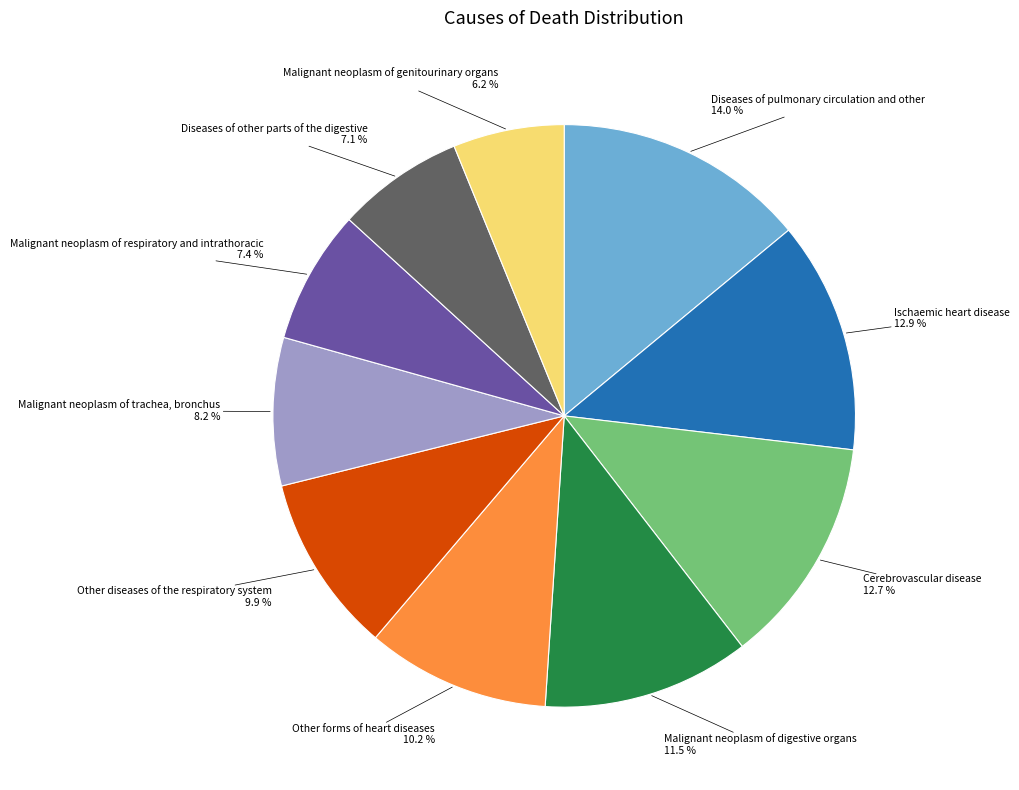

How many segments does this pie chart have?

10